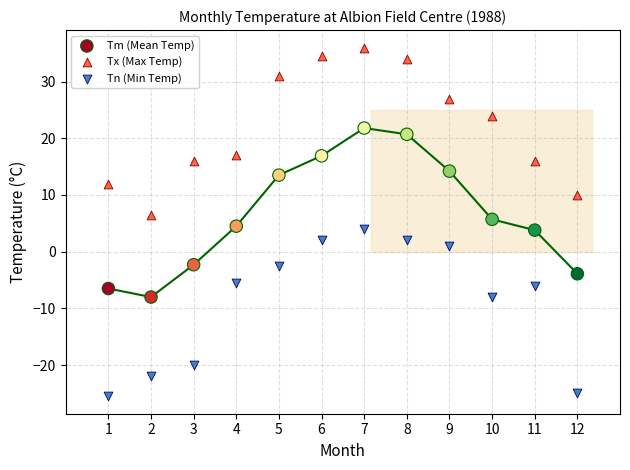

What is the X range (max minus min) for the scatter plot?

11.0